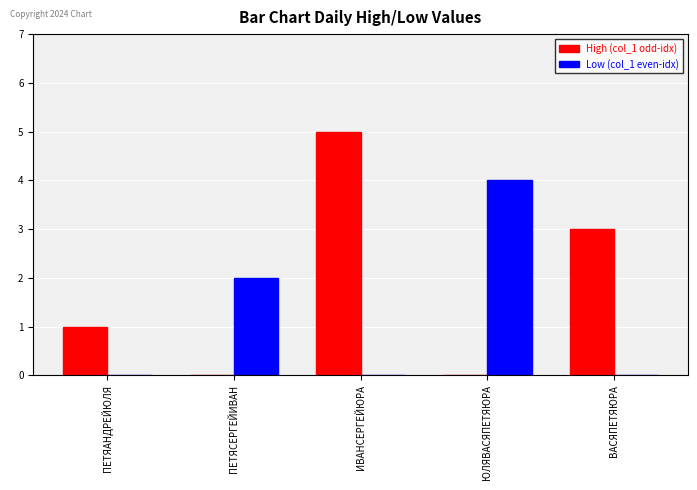

Reading left to right, transcribe all the data shown in this chart.

High (col_1 odd-idx): 1	0	5	0	3
Low (col_1 even-idx): 0	2	0	4	0